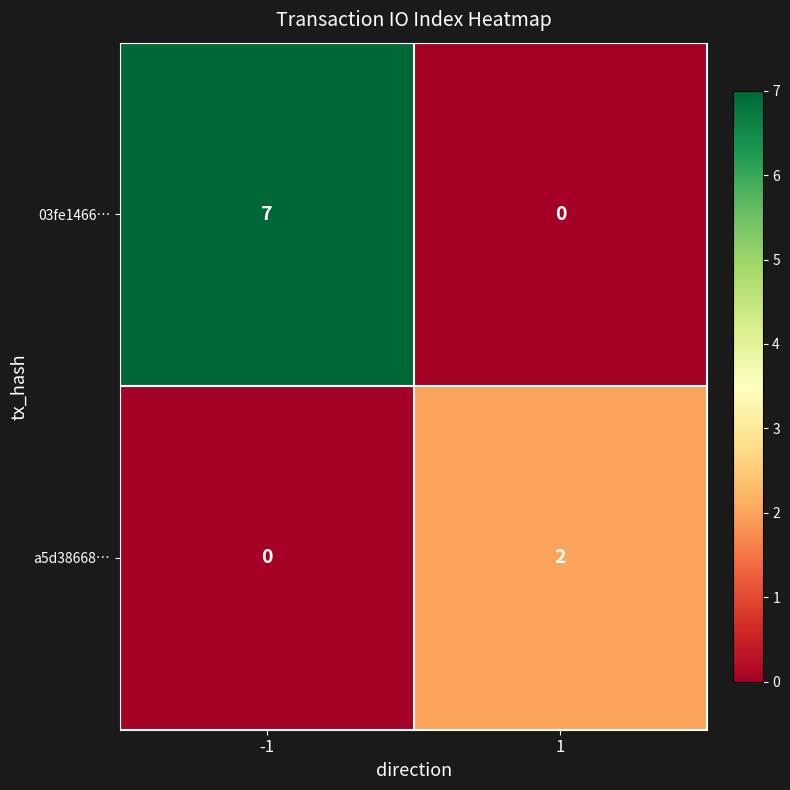

The 03fe1466… series shows 7 at -1. True or false?

True